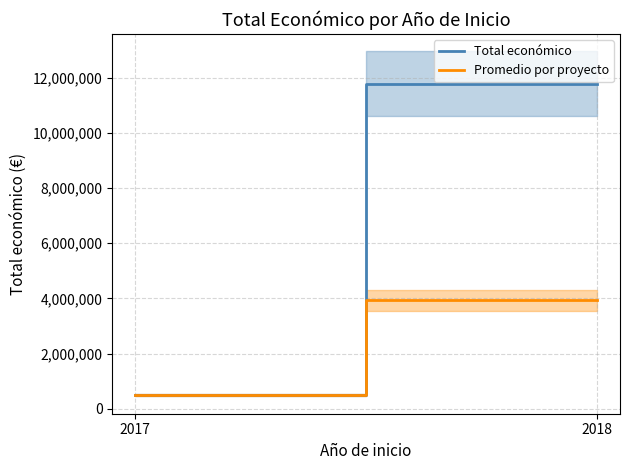

What is the difference between the Promedio por proyecto values at 2017 and 2018?

3433885